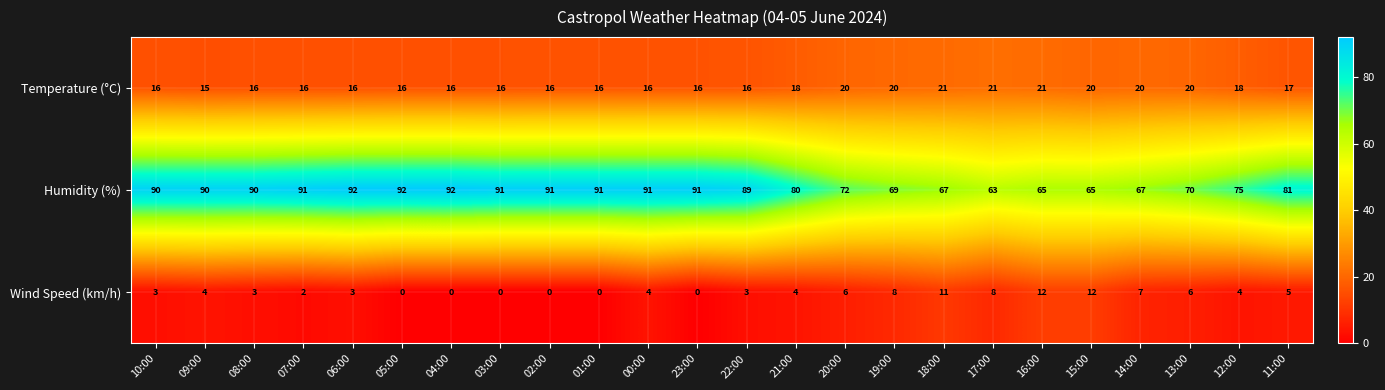

List the series in order of their overall mean, lowest first.

Wind Speed (km/h), Temperature (°C), Humidity (%)